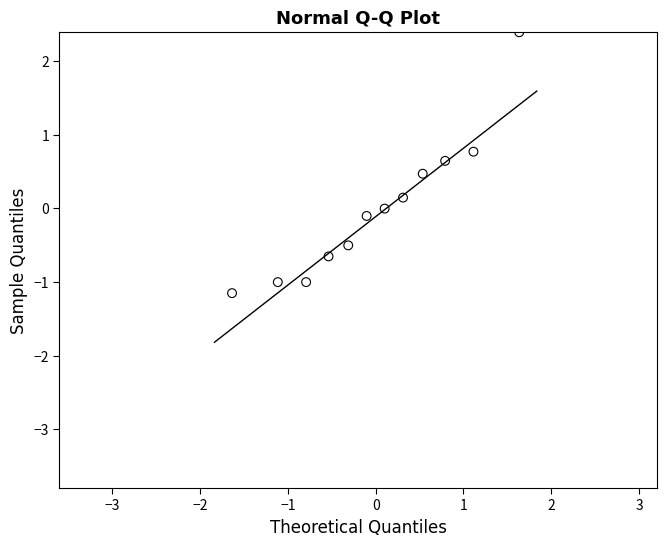

What is the range of X values (max minus min)?

3.3